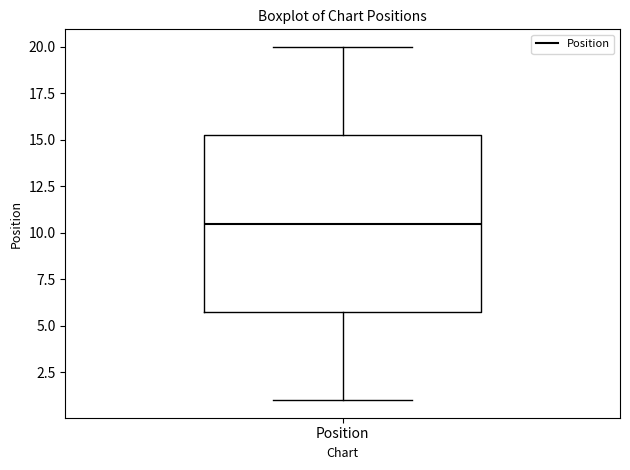

Transcribe this box plot: give where the median line is, the range the box spans, and where the two whiskers end, as read against the y-axis. The values are not printed on the chart, so give them approximately, as read against the axis.

median 10.5, box 6.0 to 15.5, whiskers 1.0 to 20.0